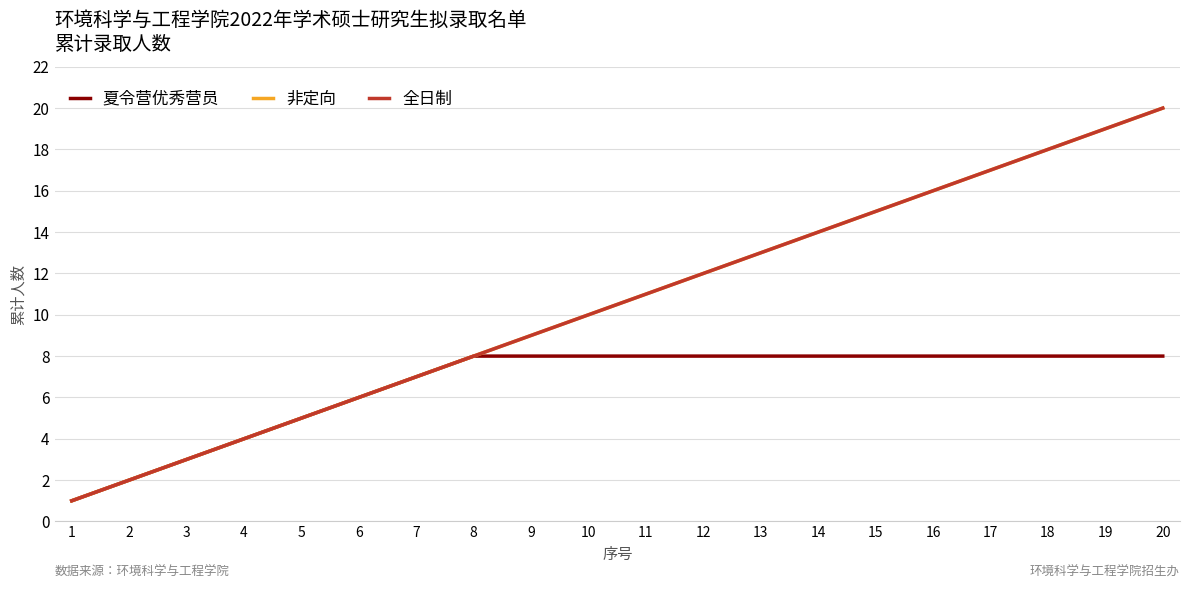

Does the chart display data point markers on the line(s)?

No